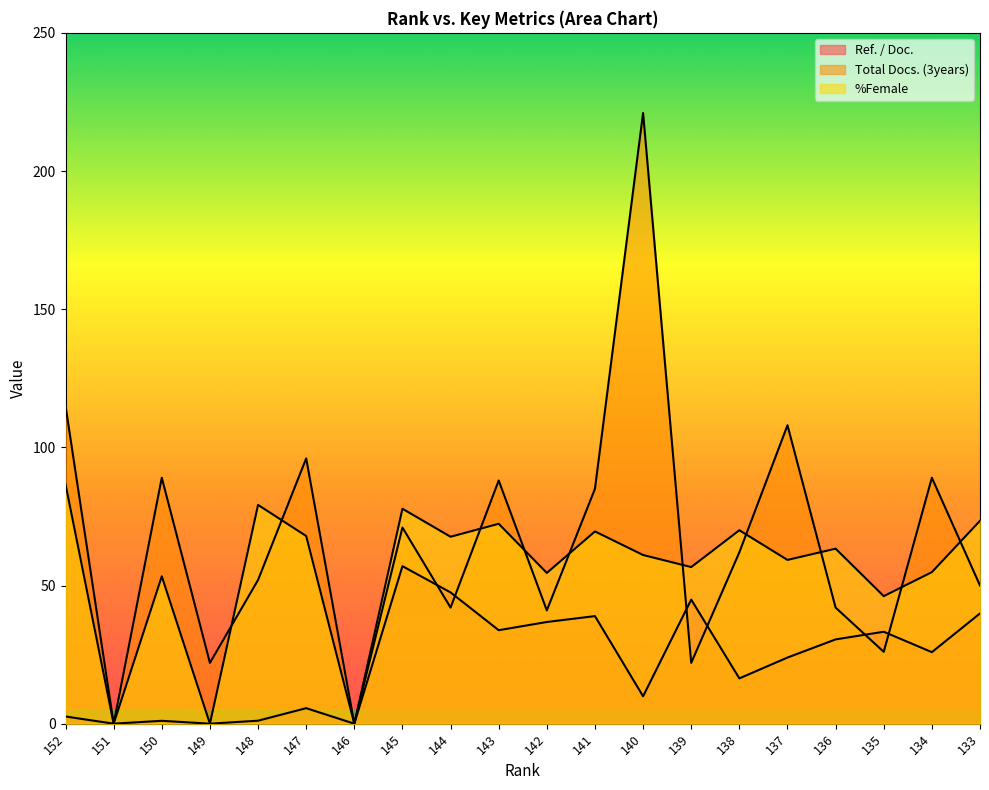

Is it true that Total Docs. (3years) equals 221.0 at 140?

True